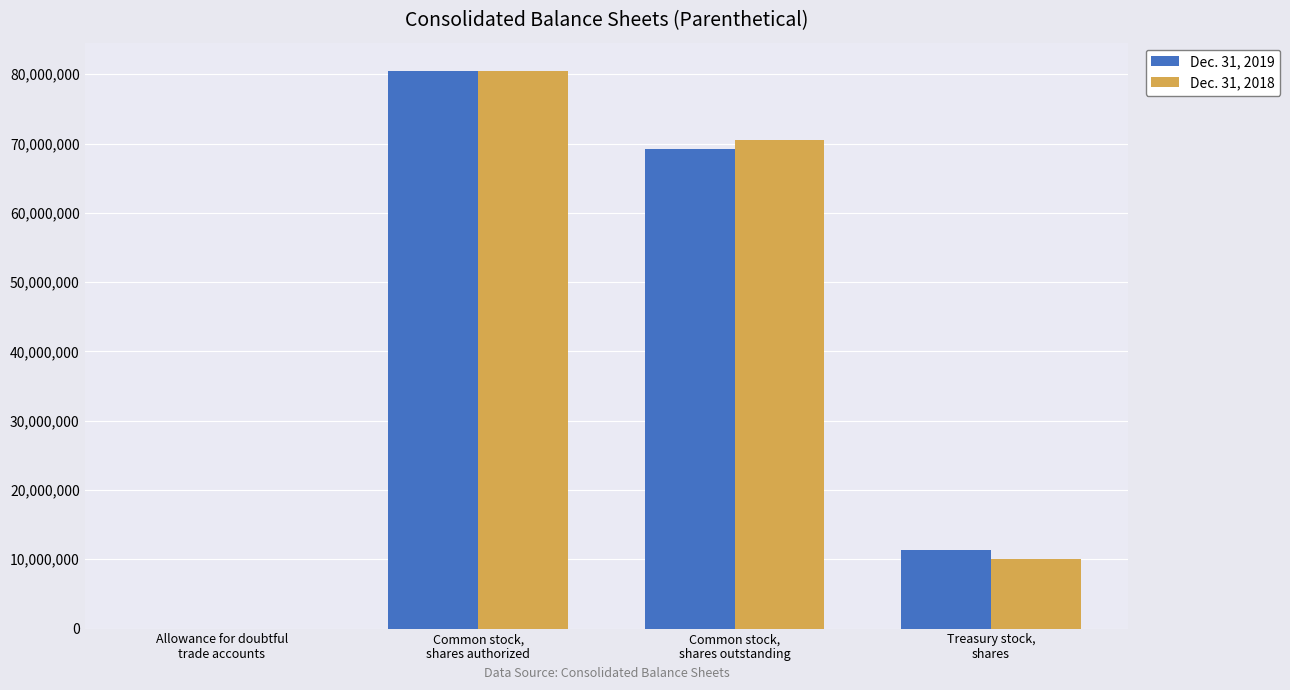

What is the maximum value shown in the chart?

80533536